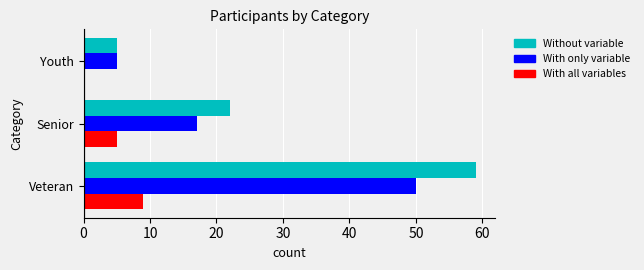

What is the sum of all With all variables values?

14